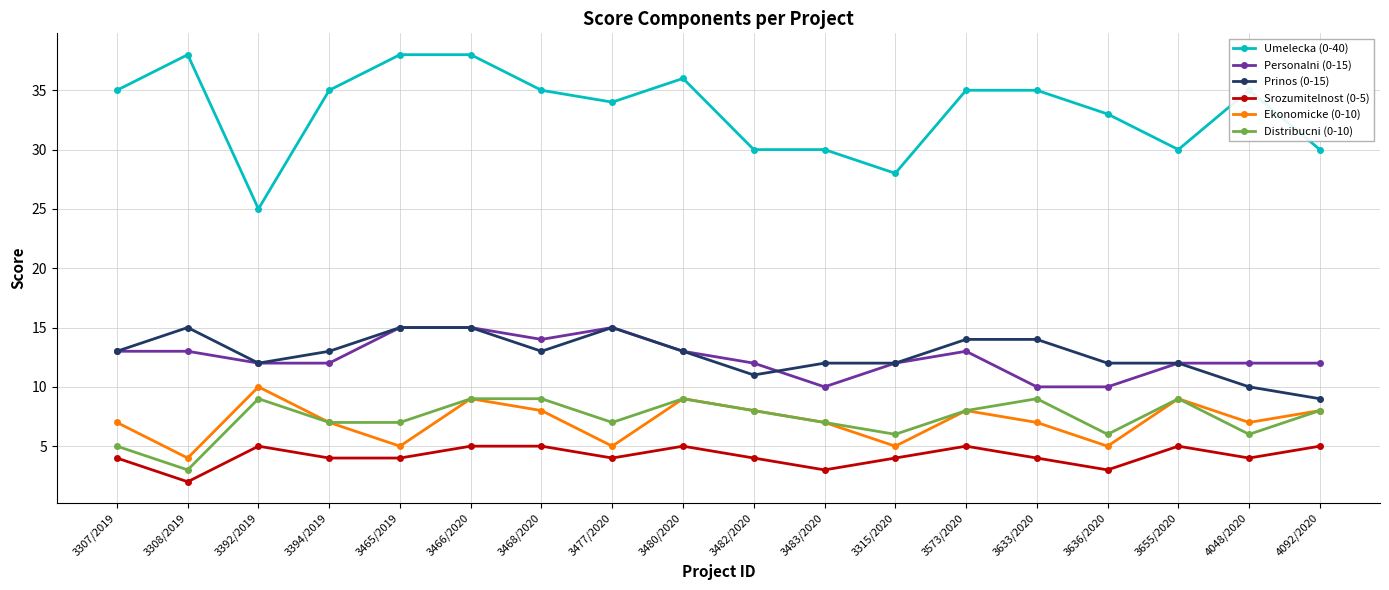

What are all the series names shown in the legend?

Umelecka (0-40), Personalni (0-15), Prinos (0-15), Srozumitelnost (0-5), Ekonomicke (0-10), Distribucni (0-10)